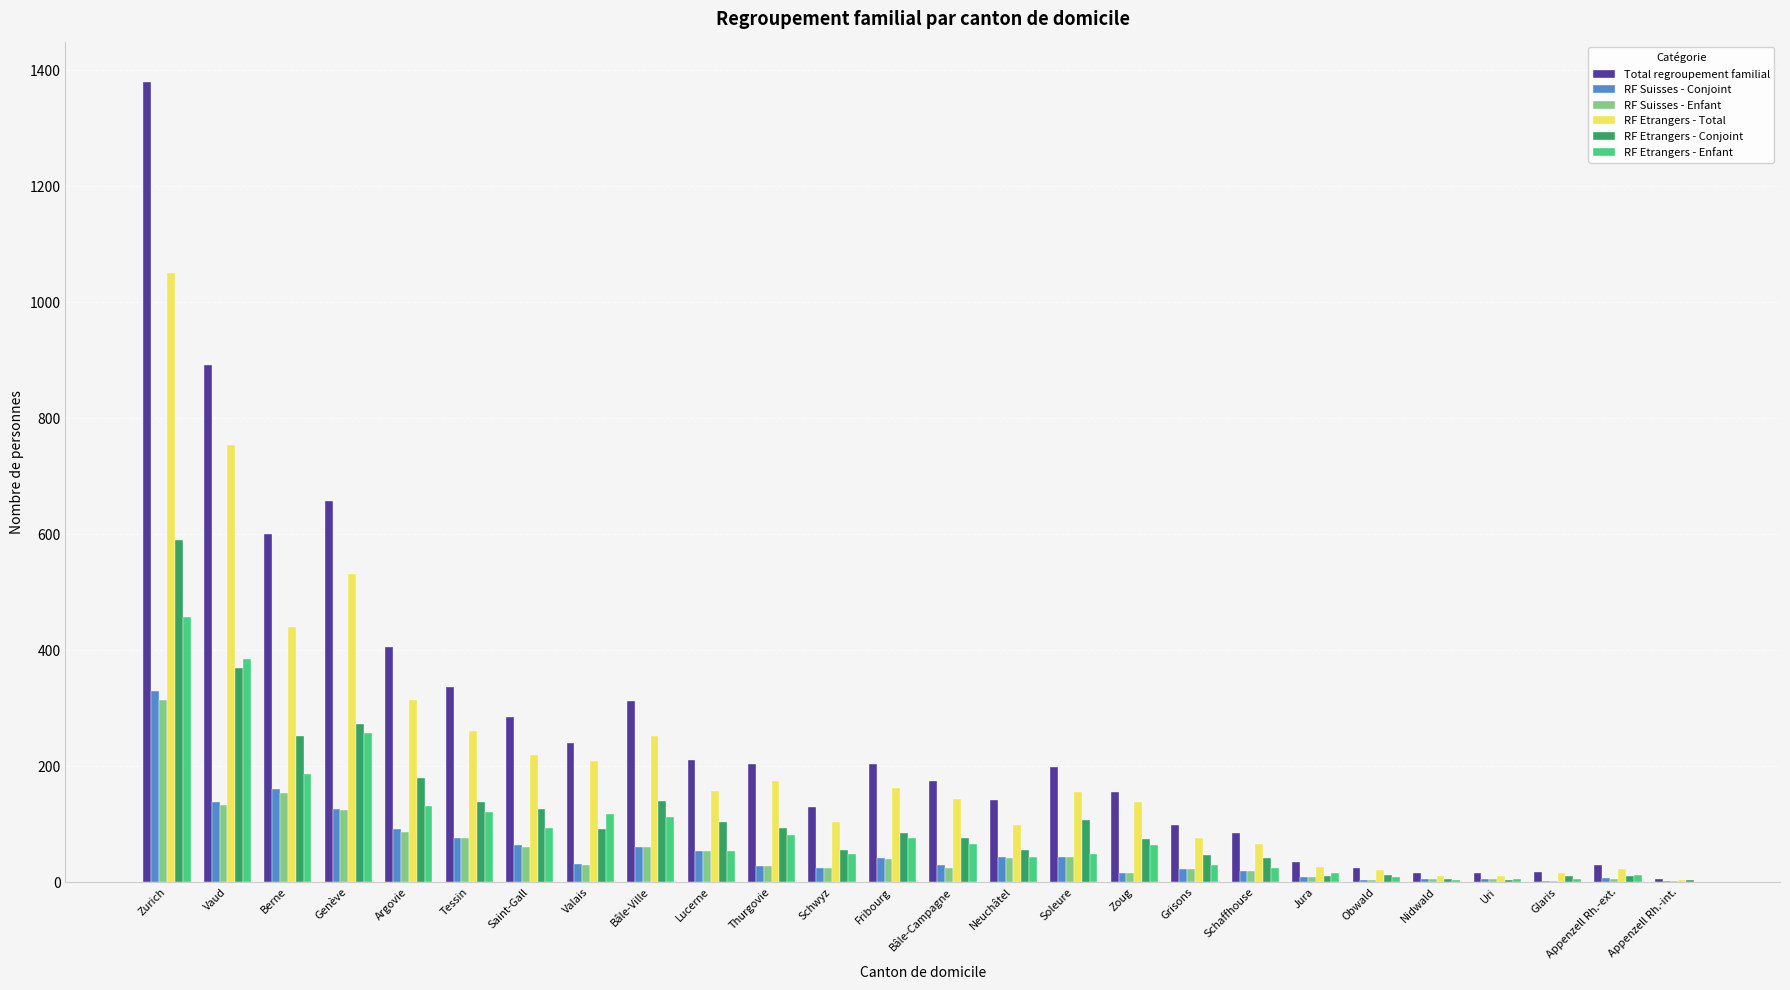

Is it true that RF Suisses - Enfant equals 30 at Valais?

True